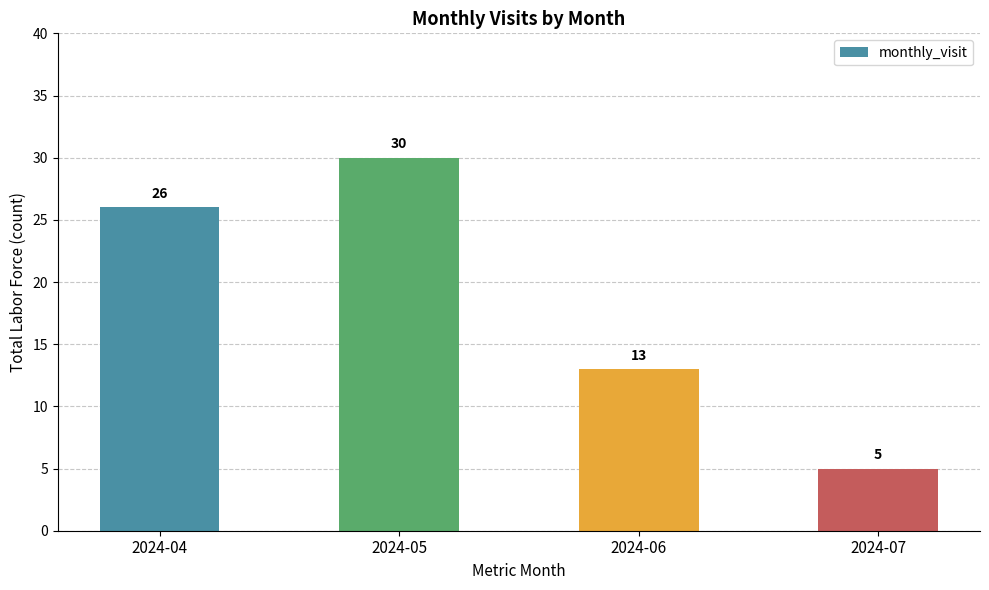

Reading left to right, extract all data points from this chart.

2024-04=26	2024-05=30	2024-06=13	2024-07=5